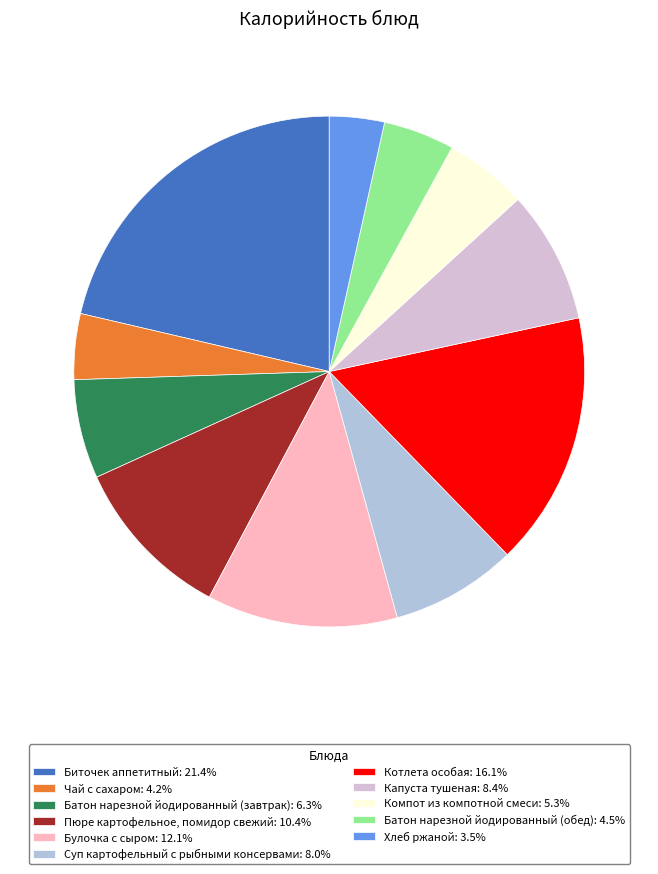

Does Батон нарезной йодированный (обед) represent more than half of the total?

No